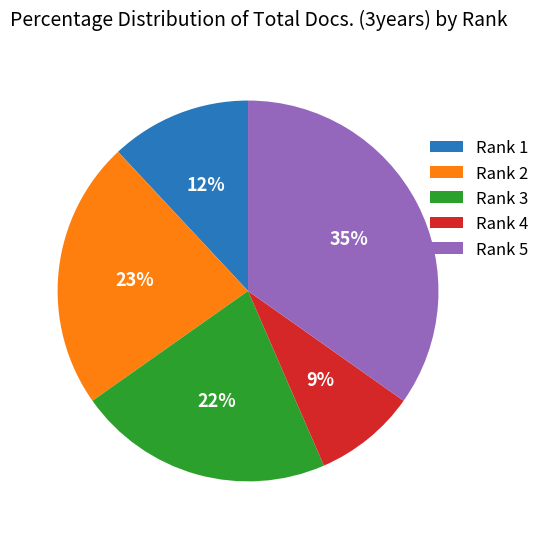

Is the sum of Rank 1 and Rank 5 greater than half?

No